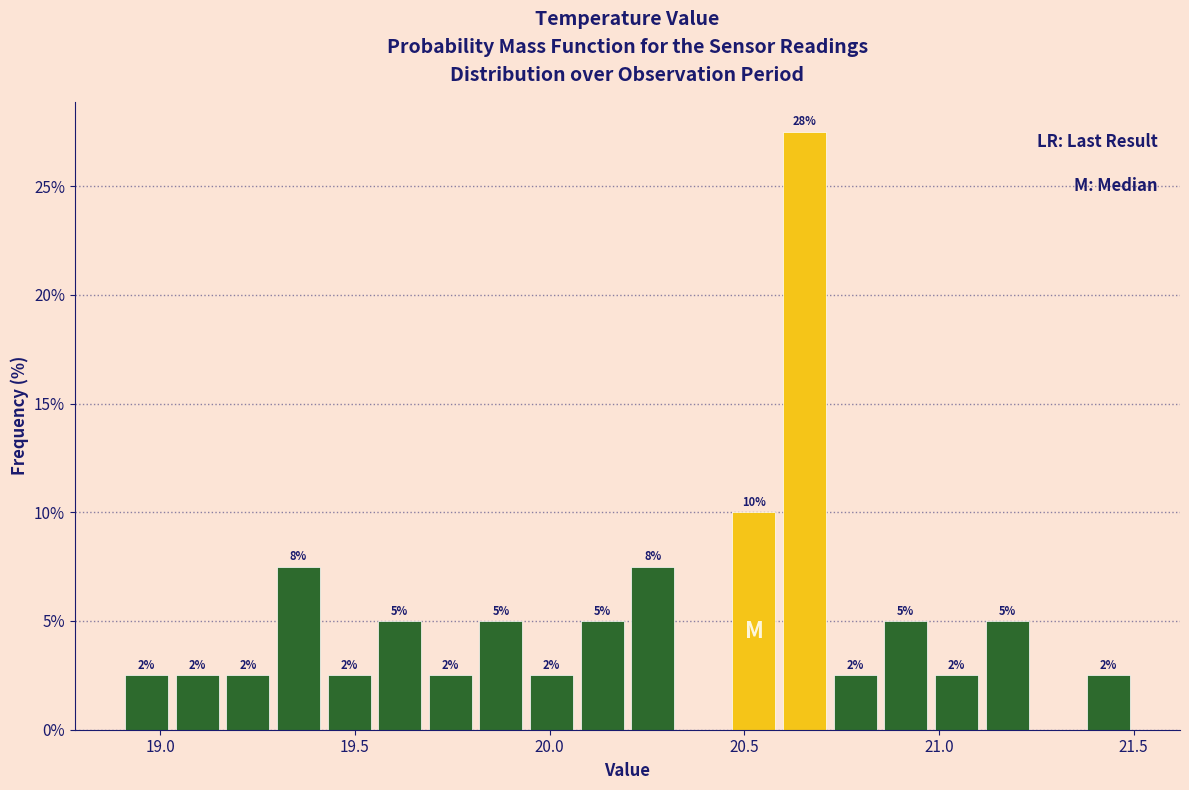

Around what value on the x-axis is the tallest bar? Give the approximate position of its centre, as read against the axis.

20.65